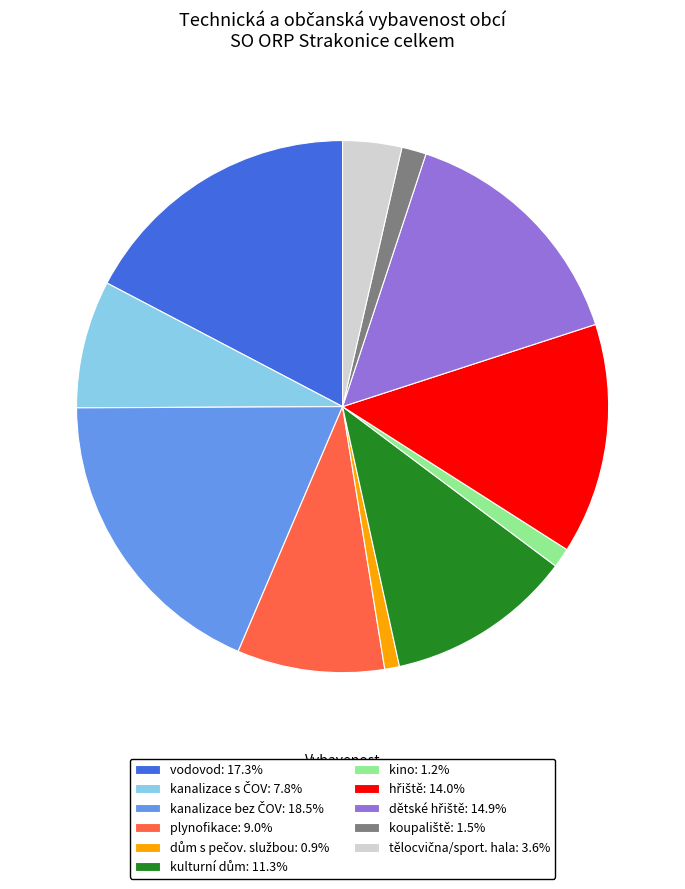

Is there a majority slice in this chart?

No